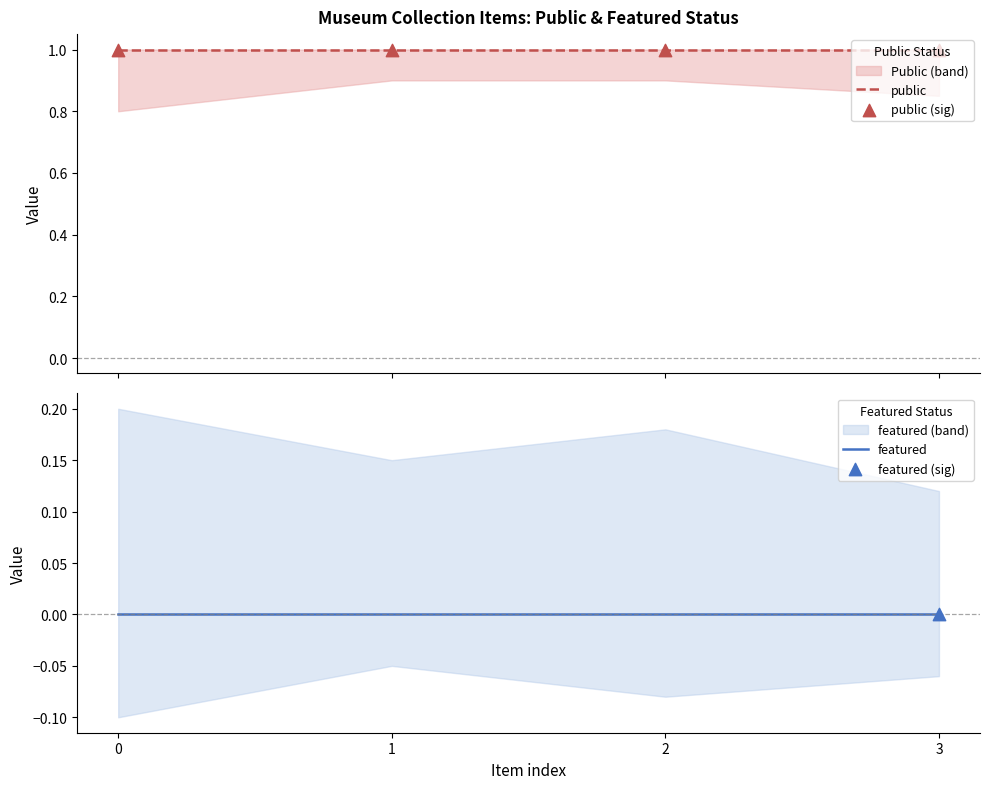

Which series has the largest total across all categories?

public